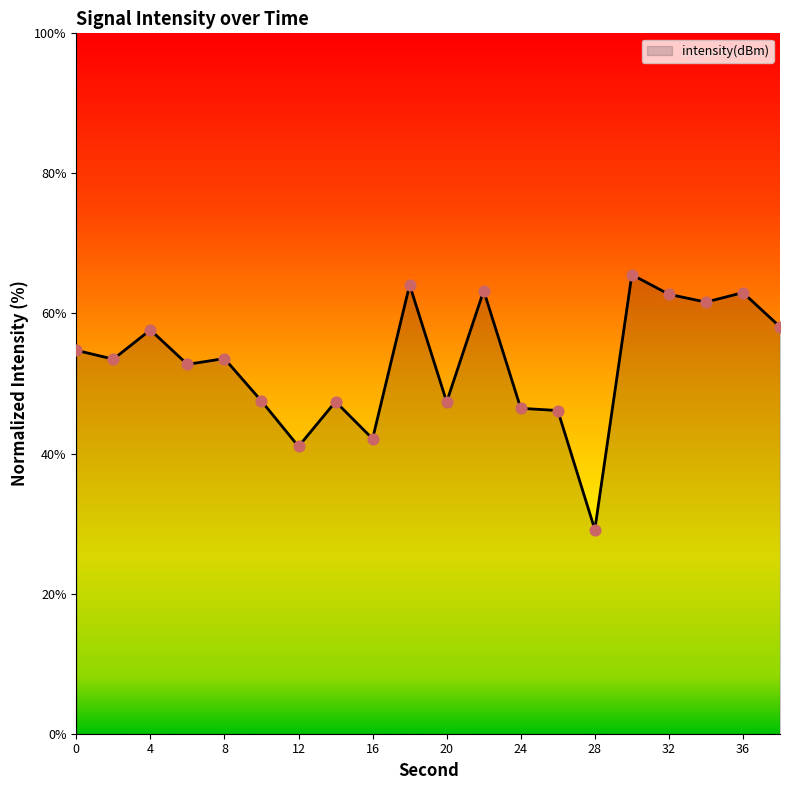

What is the minimum value shown in the chart?

29.2